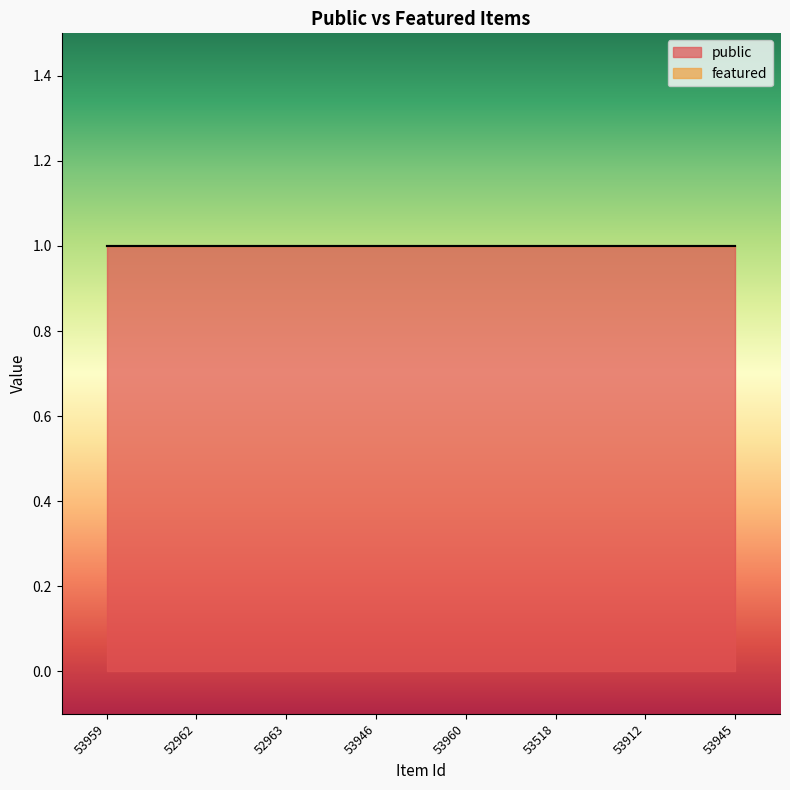

Which series has the widest spread of values?

public